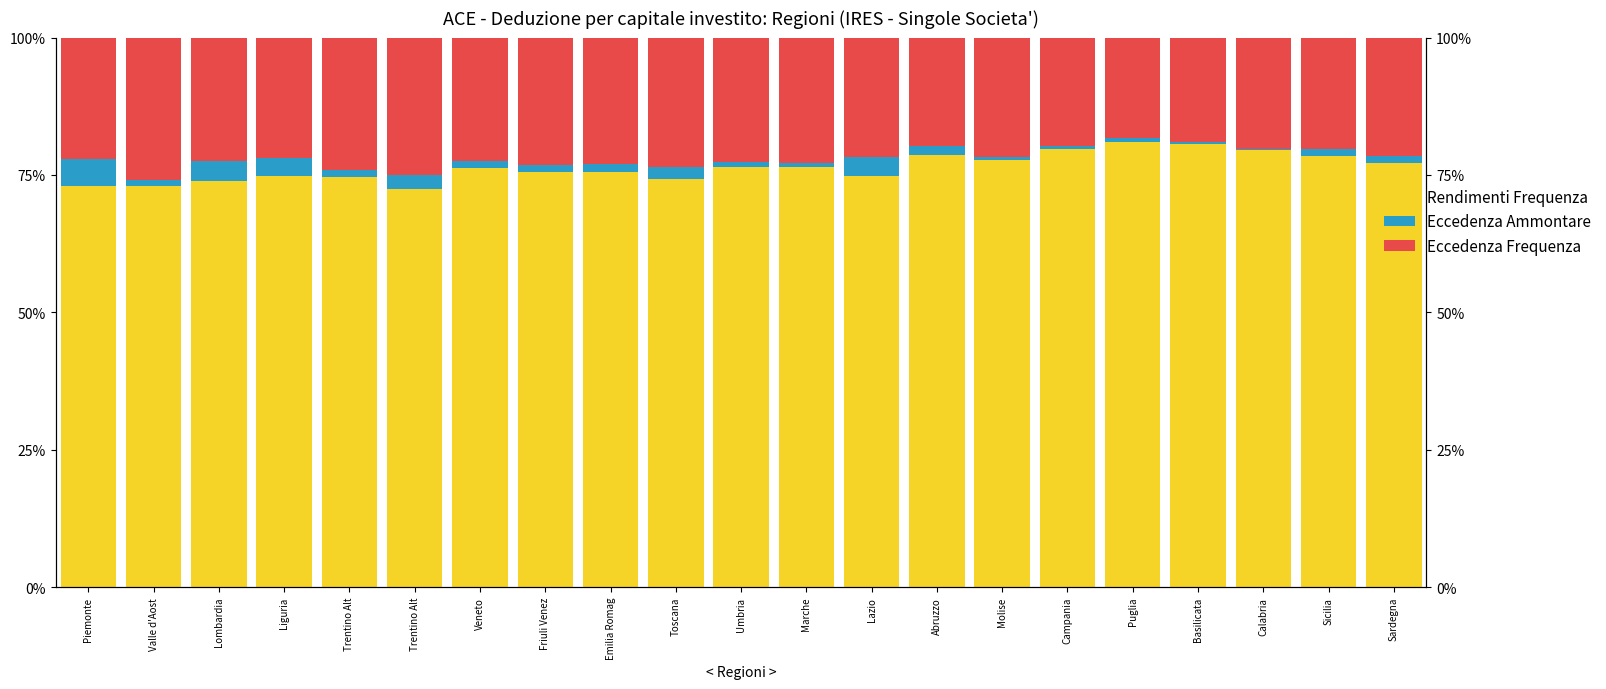

Reading left to right, list all the values displayed in this chart.

Rendimenti Frequenza: Piemonte=73.0	Valle d'Aost=73.0	Lombardia=73.9	Liguria=74.8	Trentino Alt=74.6	Trentino Alt=72.4	Veneto=76.3	Friuli Venez=75.6	Emilia Romag=75.5	Toscana=74.2	Umbria=76.4	Marche=76.5	Lazio=74.8	Abruzzo=78.6	Molise=77.8	Campania=79.8	Puglia=80.9	Basilicata=80.6	Calabria=79.6	Sicilia=78.4	Sardegna=77.2
Eccedenza Ammontare: Piemonte=5.0	Valle d'Aost=1.1	Lombardia=3.6	Liguria=3.3	Trentino Alt=1.4	Trentino Alt=2.6	Veneto=1.3	Friuli Venez=1.3	Emilia Romag=1.5	Toscana=2.3	Umbria=1.0	Marche=0.7	Lazio=3.3	Abruzzo=1.6	Molise=0.4	Campania=0.5	Puglia=0.8	Basilicata=0.4	Calabria=0.2	Sicilia=1.3	Sardegna=1.2
Eccedenza Frequenza: Piemonte=22.0	Valle d'Aost=25.9	Lombardia=22.5	Liguria=21.9	Trentino Alt=24.0	Trentino Alt=25.0	Veneto=22.4	Friuli Venez=23.1	Emilia Romag=23.0	Toscana=23.6	Umbria=22.6	Marche=22.8	Lazio=21.8	Abruzzo=19.7	Molise=21.8	Campania=19.6	Puglia=18.3	Basilicata=19.0	Calabria=20.2	Sicilia=20.3	Sardegna=21.5